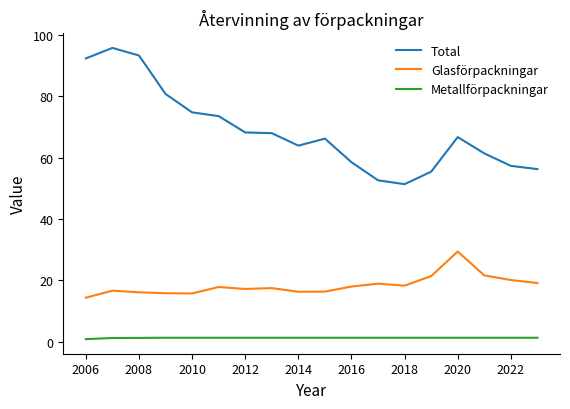

True or false: Glasförpackningar and Metallförpackningar cross at least once.

False